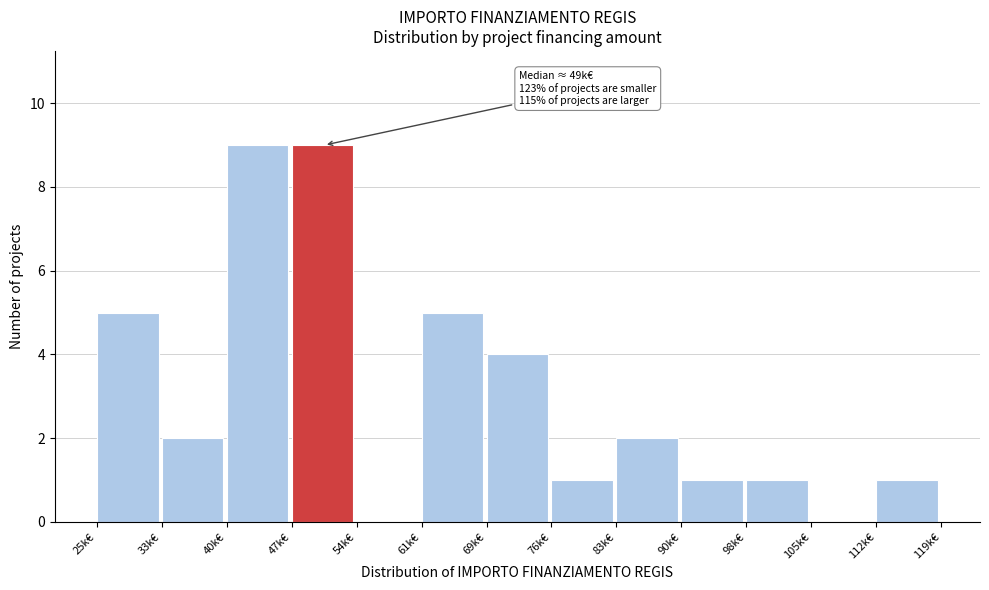

Reading left to right, transcribe all the data shown in this chart.

25k€=5	33k€=2	40k€=9	47k€=9	54k€=0	61k€=5	69k€=4	76k€=1	83k€=2	90k€=1	98k€=1	105k€=0	112k€=1